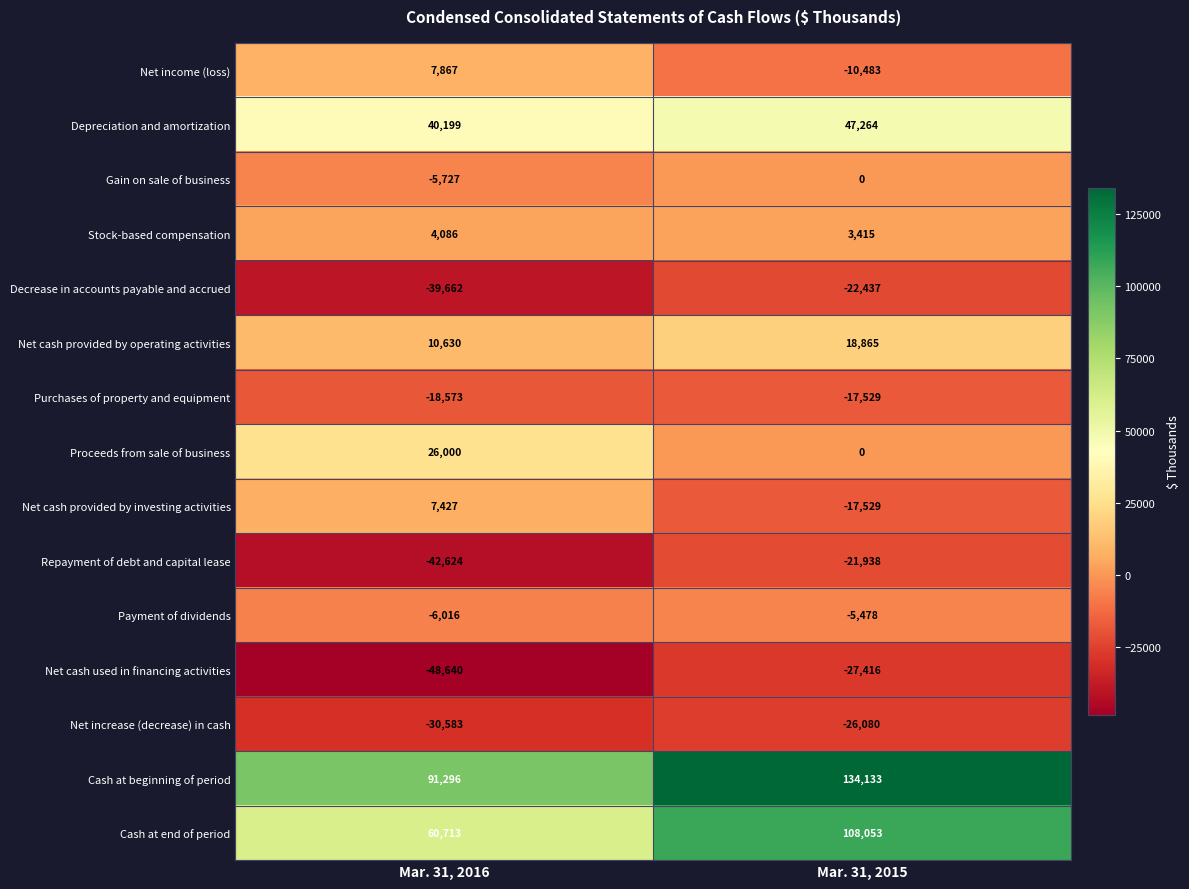

What is the difference between the highest and lowest values at Mar. 31, 2016?

139936